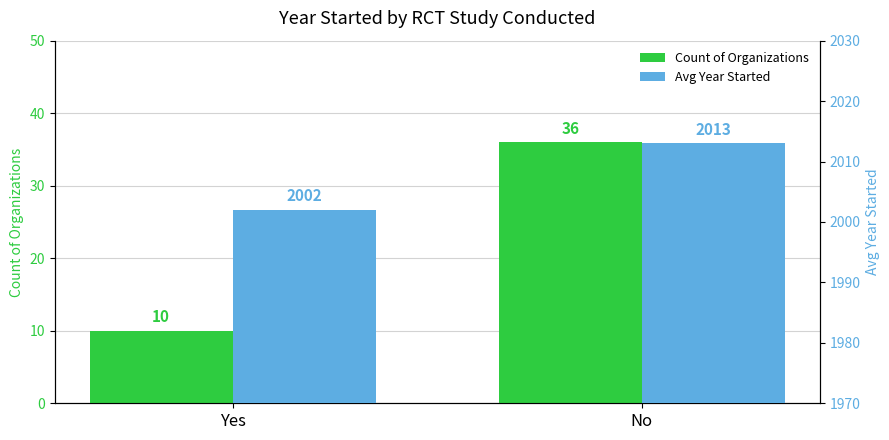

What position from the right is No?

1